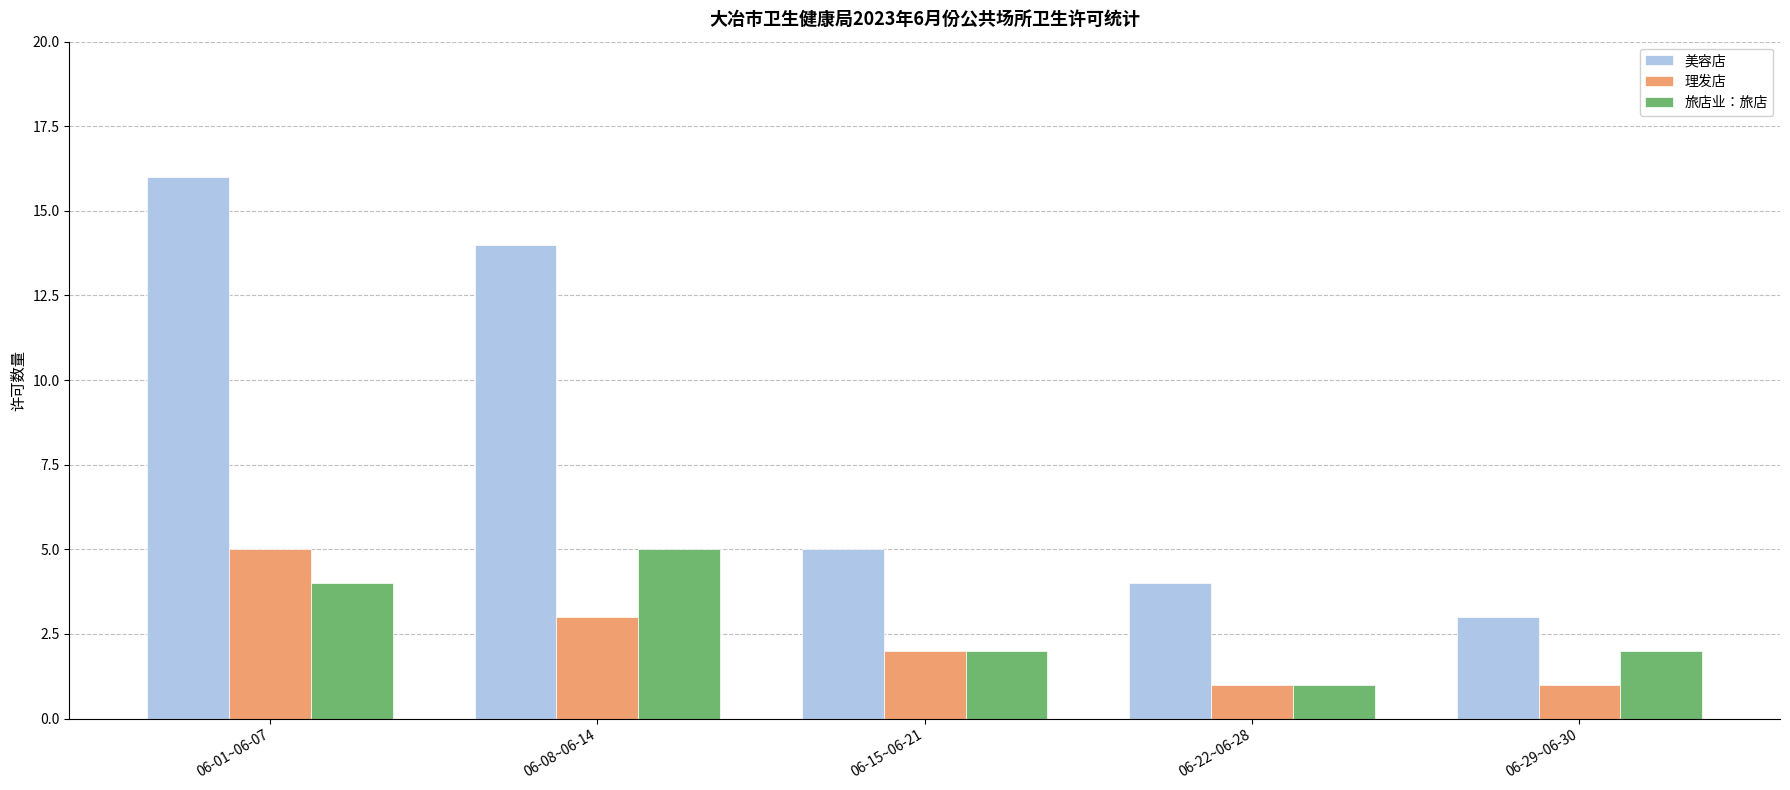

What position from the left is 06-08~06-14?

2